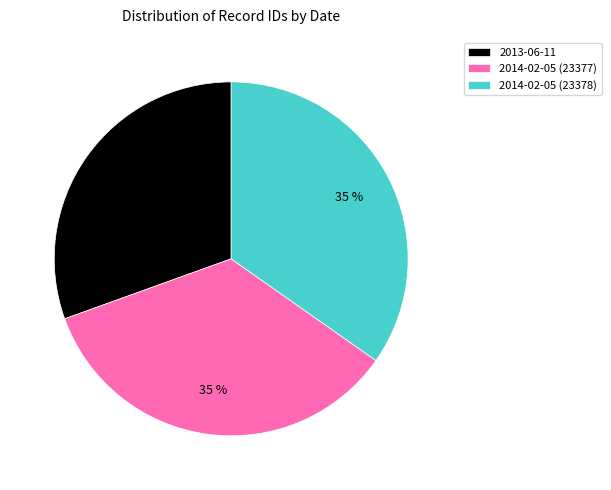

Approximately how many times larger is the value at 2013-06-11 compared to 2014-02-05 (23377)?

0.9